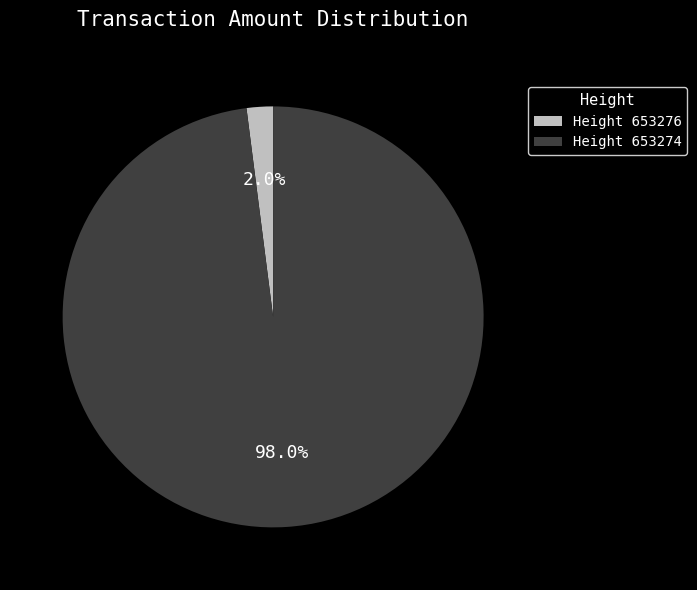

Count the number of slices in the pie.

2